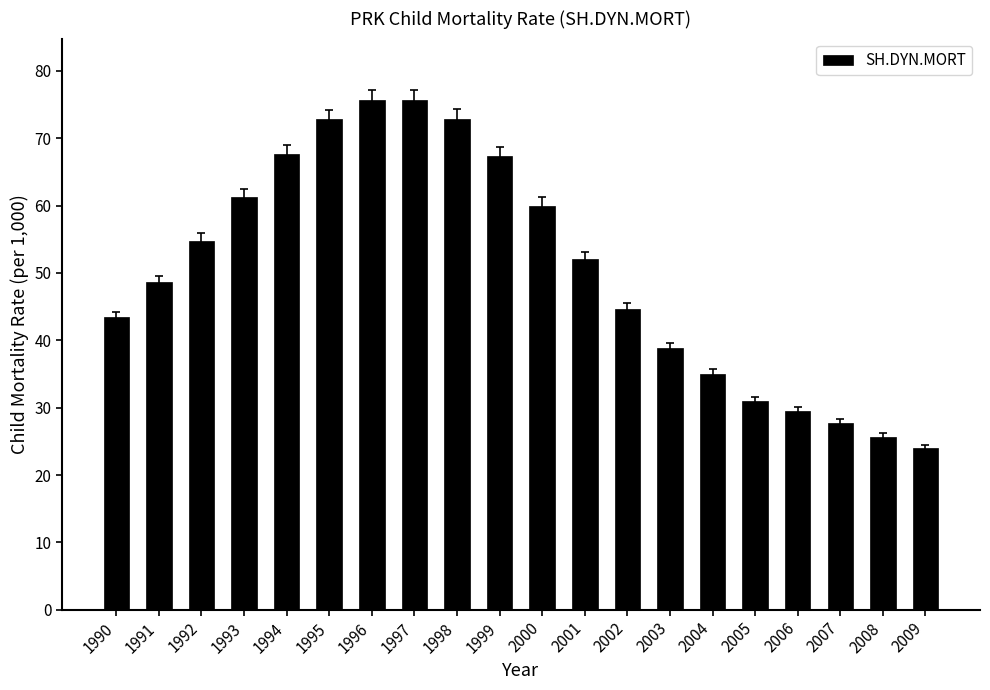

What value does the data have at 2005?

31.0